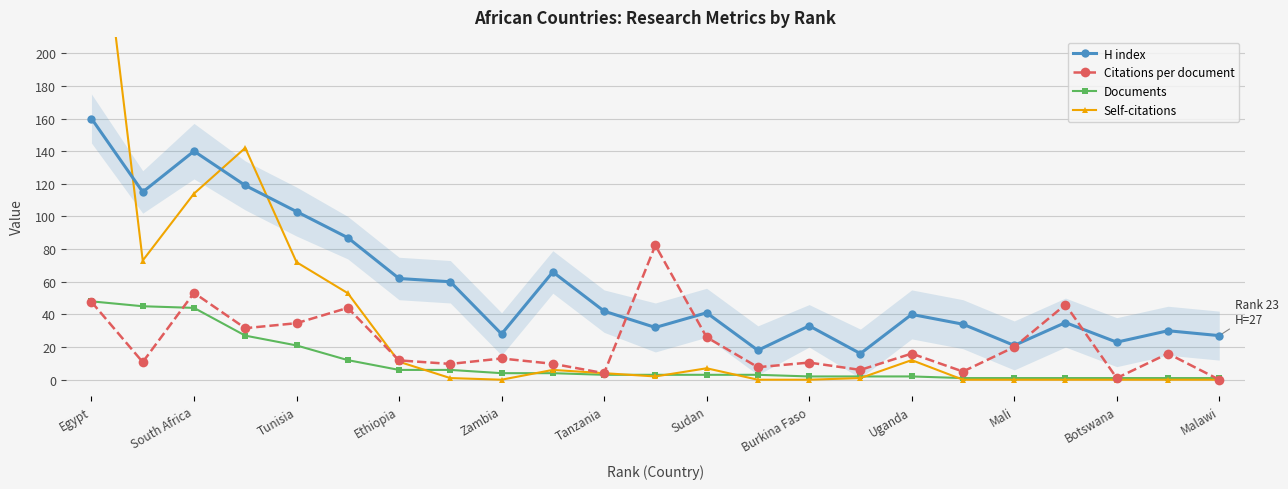

What is the maximum value for H index?

160.0